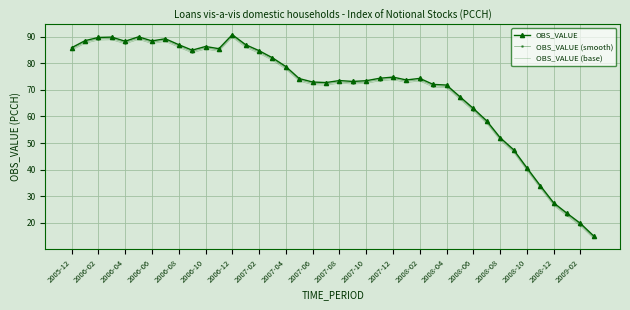

True or false: OBS_VALUE and OBS_VALUE (base) intersect in this chart.

False